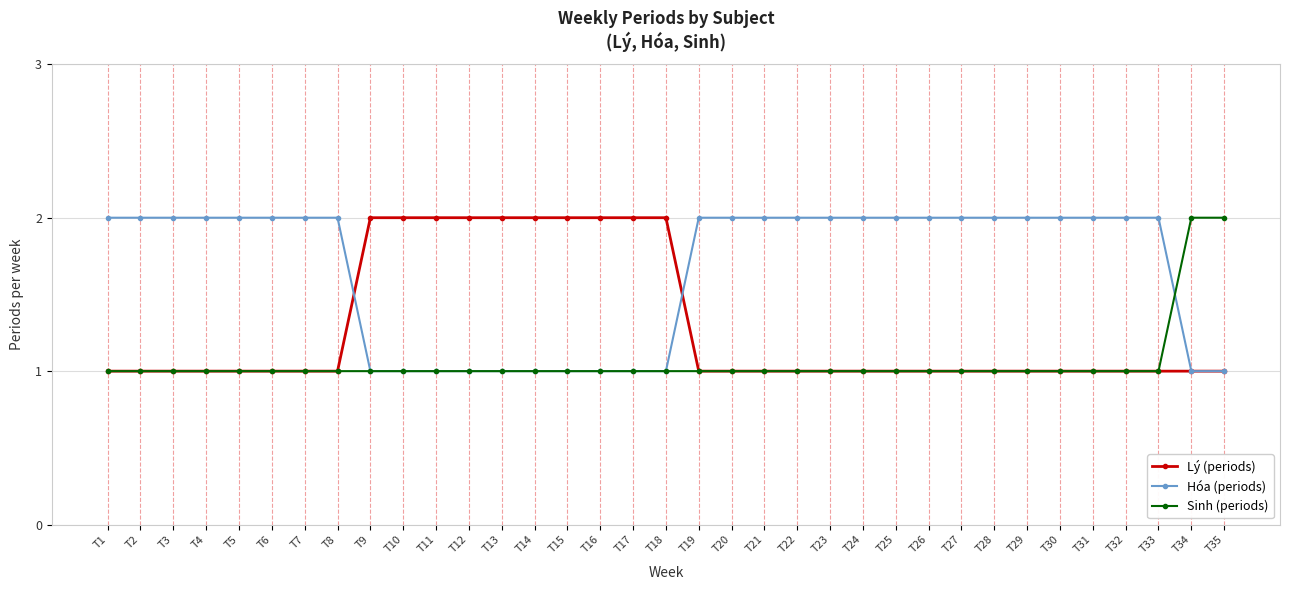

Count the number of categories in the chart.

35